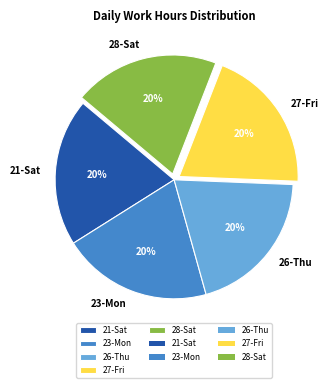

To the nearest percent, what is the average slice percentage?

20%